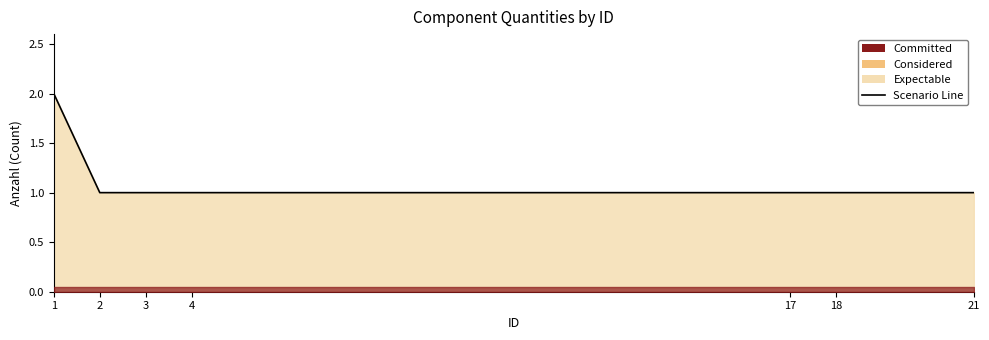

Which category has the lowest value across all series?

2